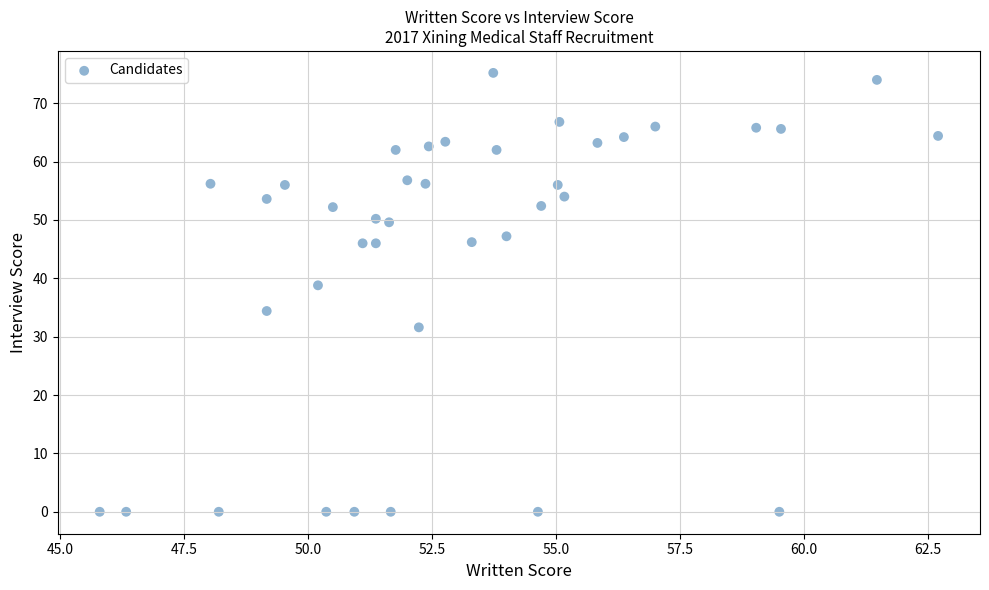

What is the range of X values (max minus min)?

16.9